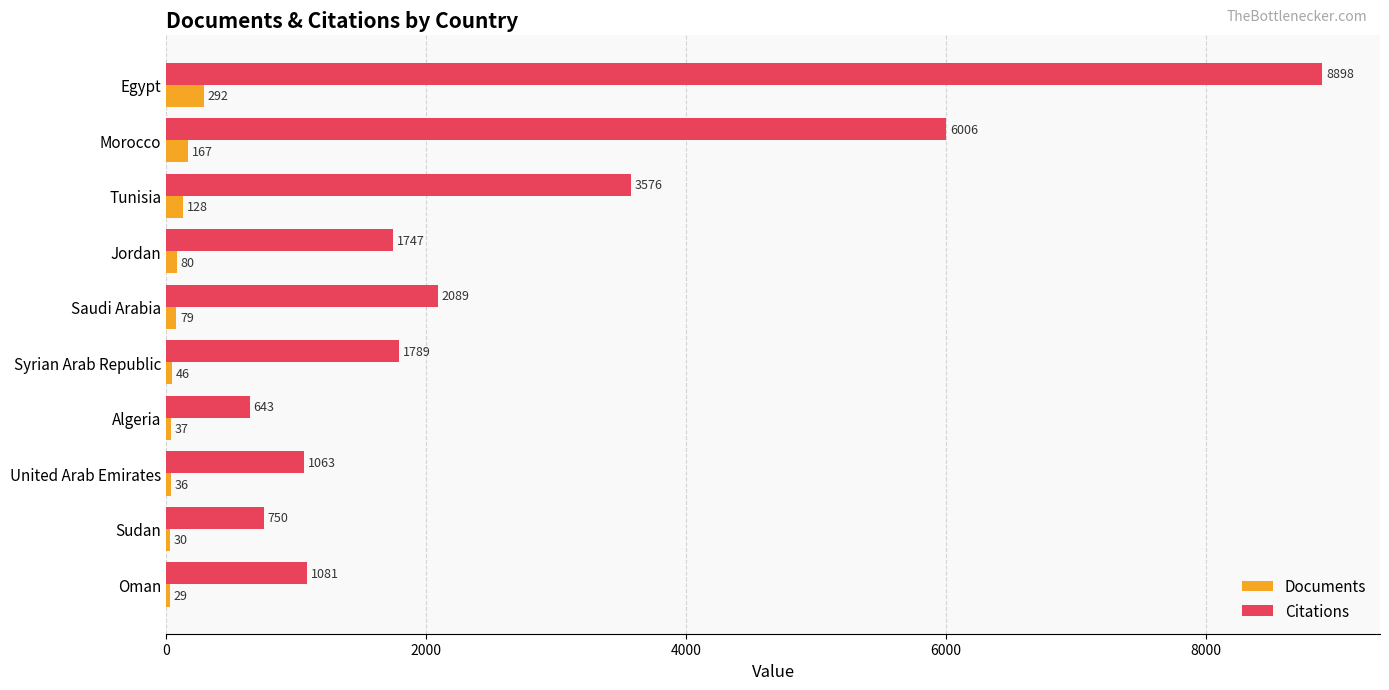

At which label does Documents reach its minimum?

Oman